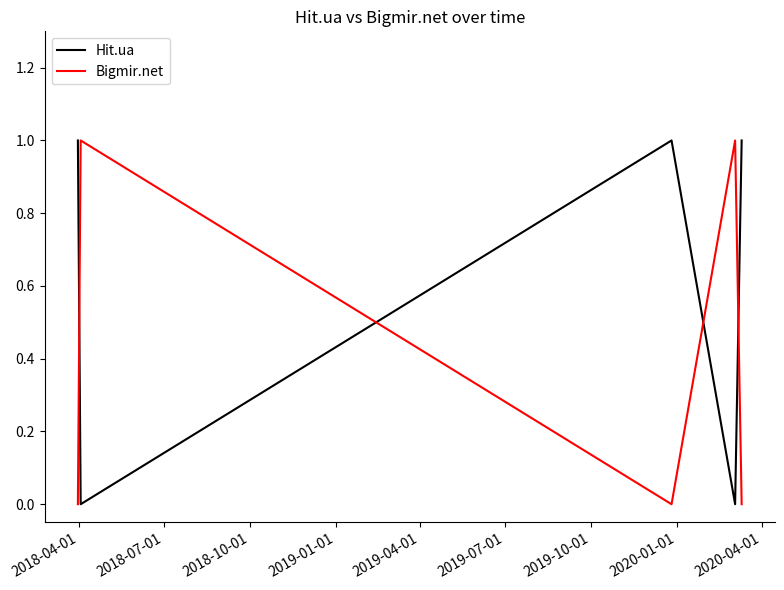

Which series ends up on top after the final intersection of Bigmir.net and Hit.ua?

Hit.ua